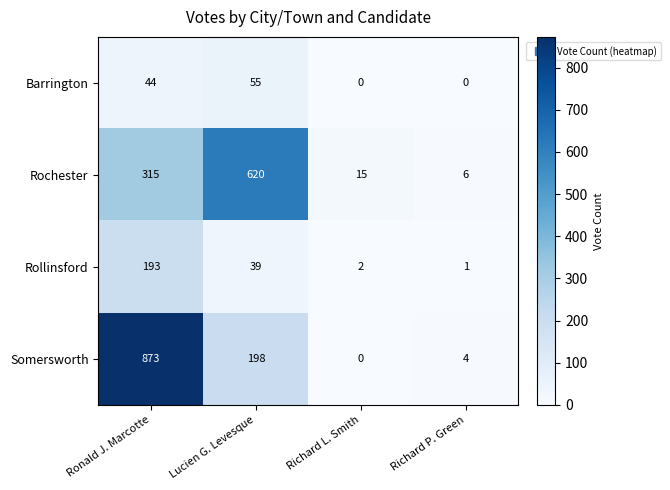

Reading left to right, list all the values displayed in this chart.

Barrington: 44	55	0	0
Rochester: 315	620	15	6
Rollinsford: 193	39	2	1
Somersworth: 873	198	0	4